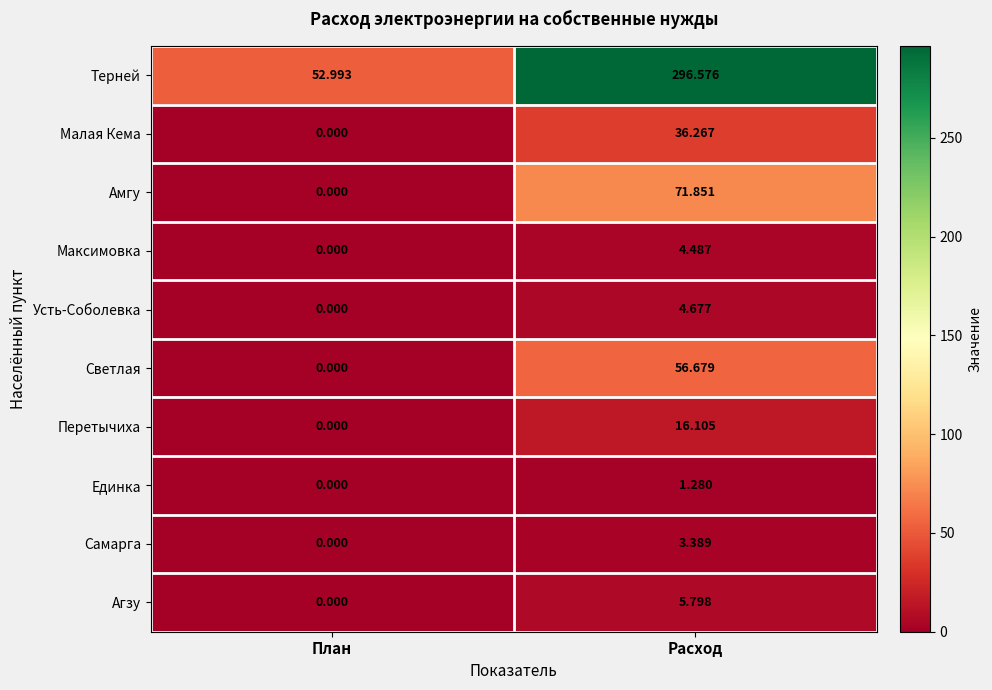

At which category does the chart reach its peak across all series?

Расход